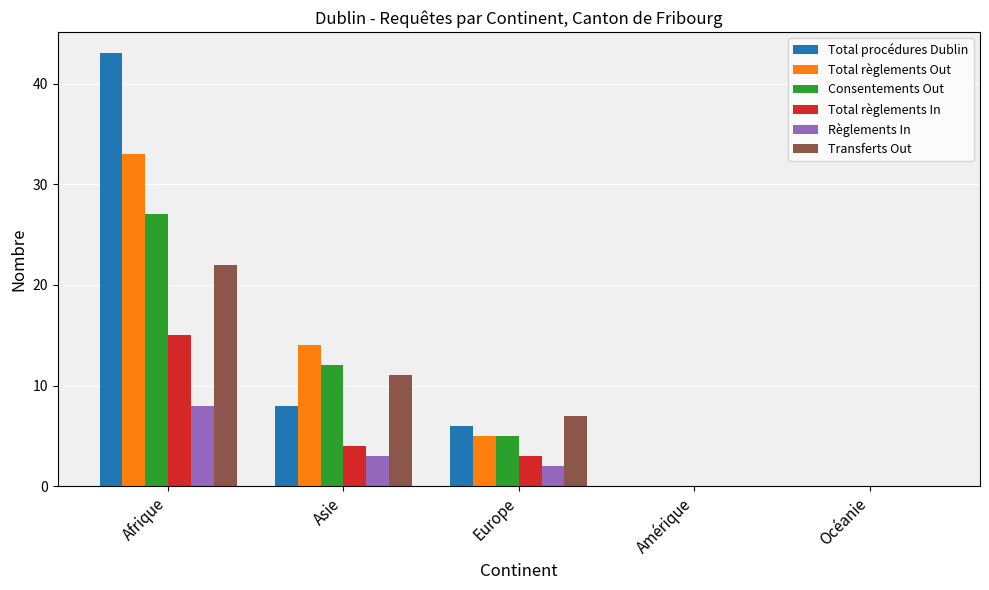

Which series changed the most between Afrique and Europe?

Total procédures Dublin